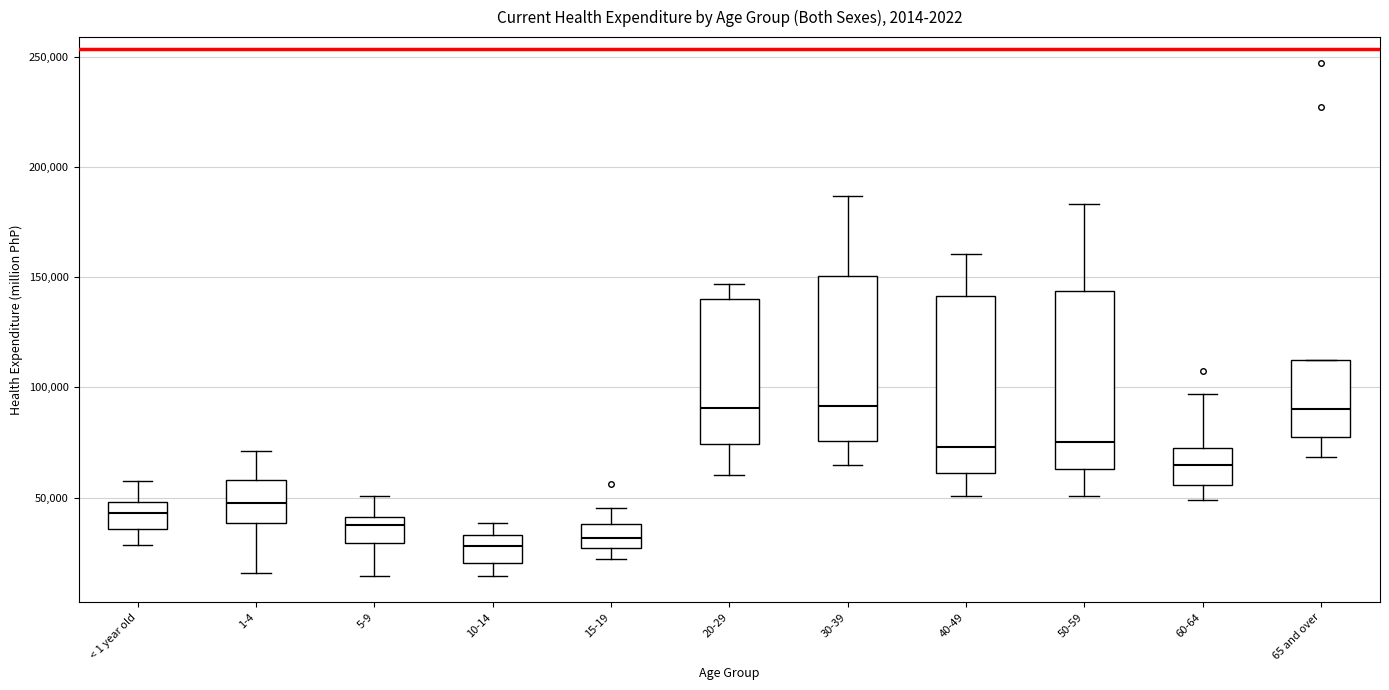

Reading left to right, transcribe this box plot: for each box, give where its median line is, the range the box spans, and where its two whiskers end, as read against the y-axis. The values are not printed on the chart, so give them approximately, as read against the axis.

< 1 year old: median 45000, box 35000 to 50000, whiskers 30000 to 60000
1-4: median 50000, box 40000 to 60000, whiskers 15000 to 70000
5-9: median 40000 (just below the box's upper edge), box 30000 to 40000, whiskers 15000 to 50000
10-14: median 30000, box 20000 to 35000, whiskers 15000 to 40000
15-19: median 30000, box 25000 to 40000, whiskers 20000 to 45000
20-29: median 90000, box 75000 to 140000, whiskers 60000 to 145000
30-39: median 90000, box 75000 to 150000, whiskers 65000 to 185000
40-49: median 75000, box 60000 to 140000, whiskers 50000 to 160000
50-59: median 75000, box 65000 to 145000, whiskers 50000 to 185000
60-64: median 65000, box 55000 to 70000, whiskers 50000 to 95000
65 and over: median 90000, box 80000 to 110000, whiskers 70000 to 110000